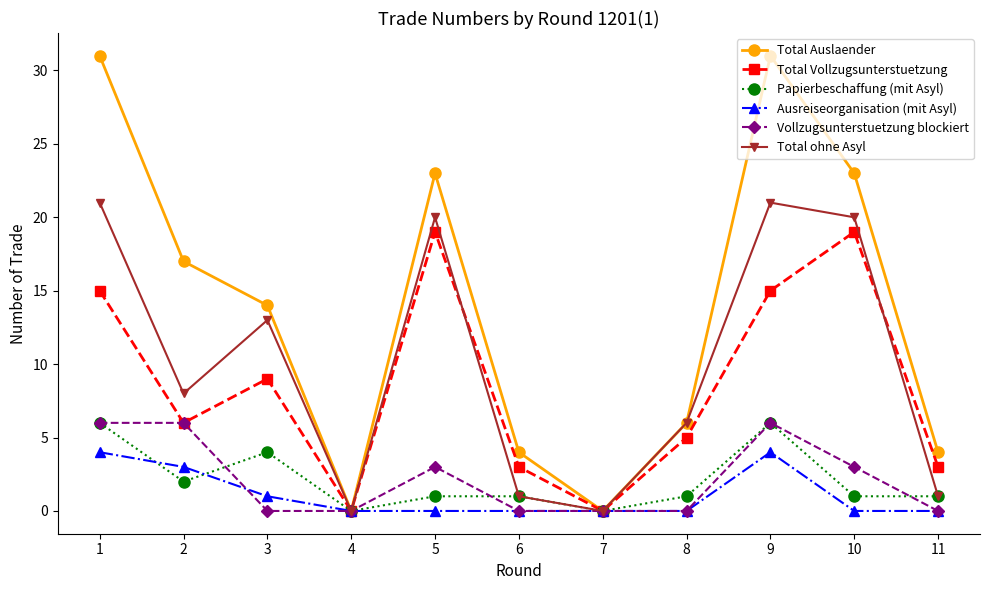

The value of Vollzugsunterstuetzung blockiert at 6 is -3. True or false?

False